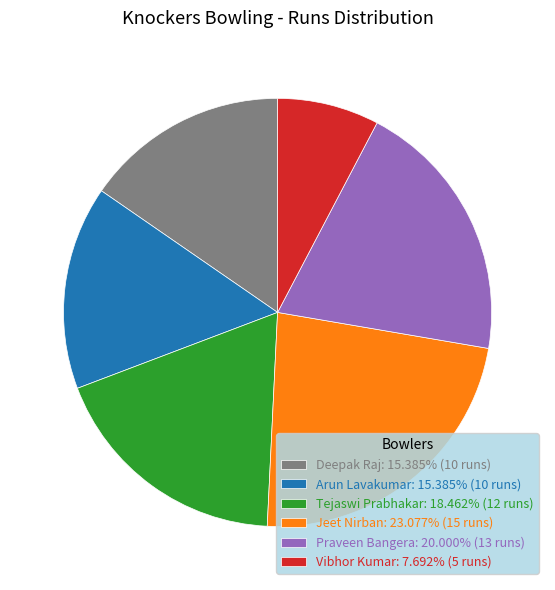

What is the largest slice in the pie chart?

Jeet Nirban